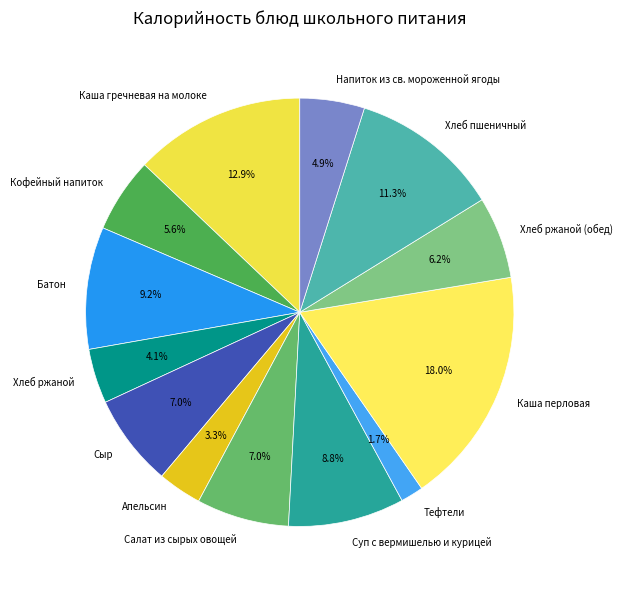

Which category has the biggest portion of the pie?

Каша перловая